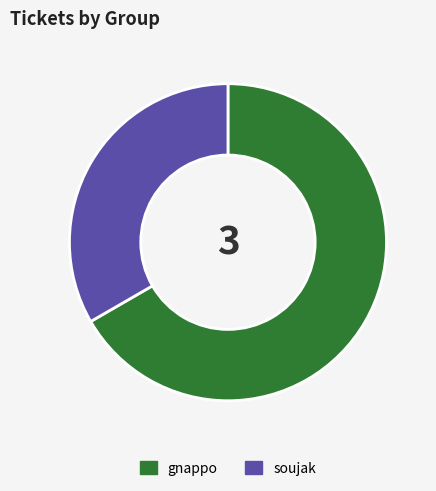

How many slices are in this pie chart?

2